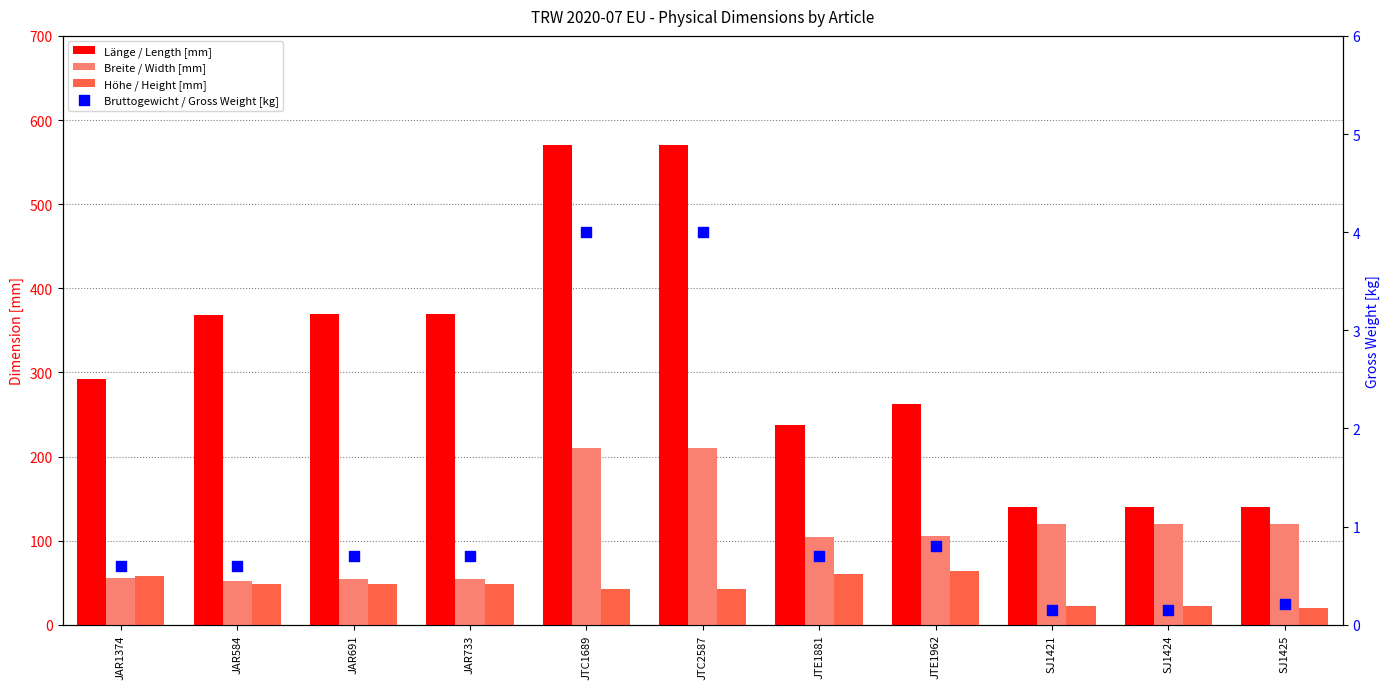

Which series has the largest total across all categories?

Länge / Length [mm]